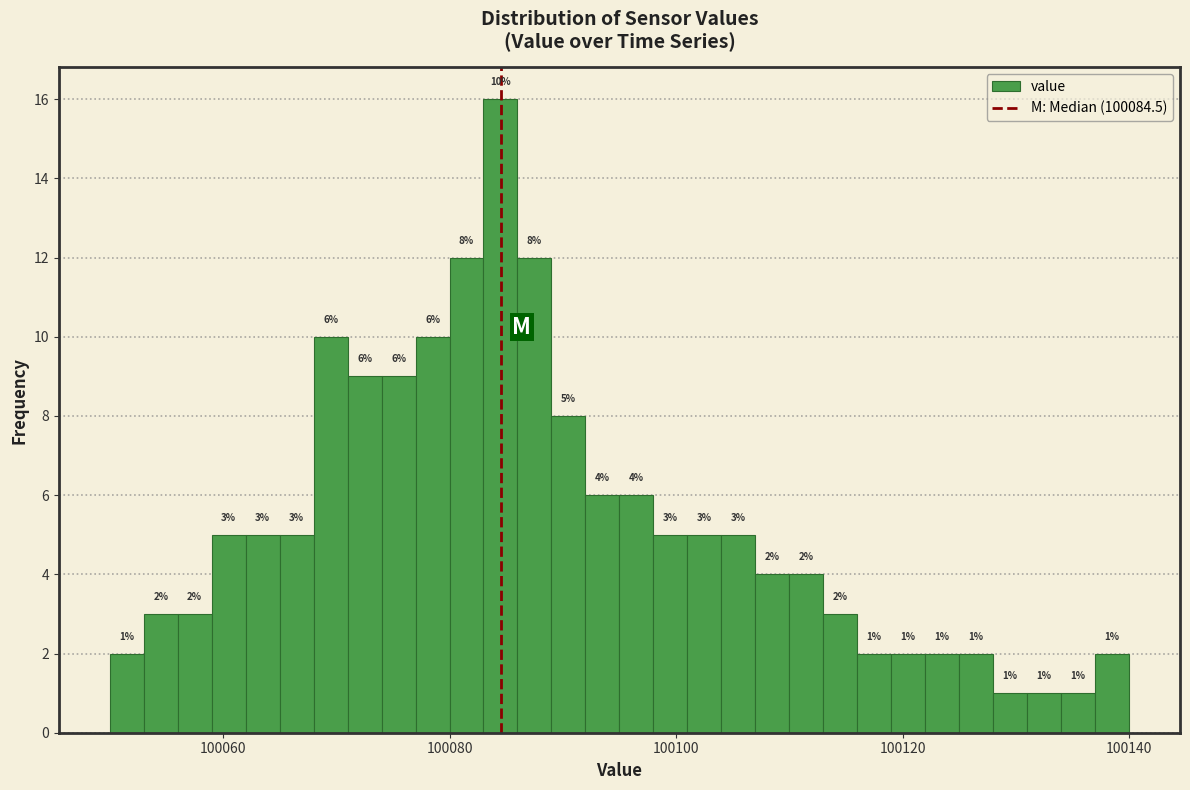

Read against the x-axis, roughly where is the centre of the tallest bar?

100084